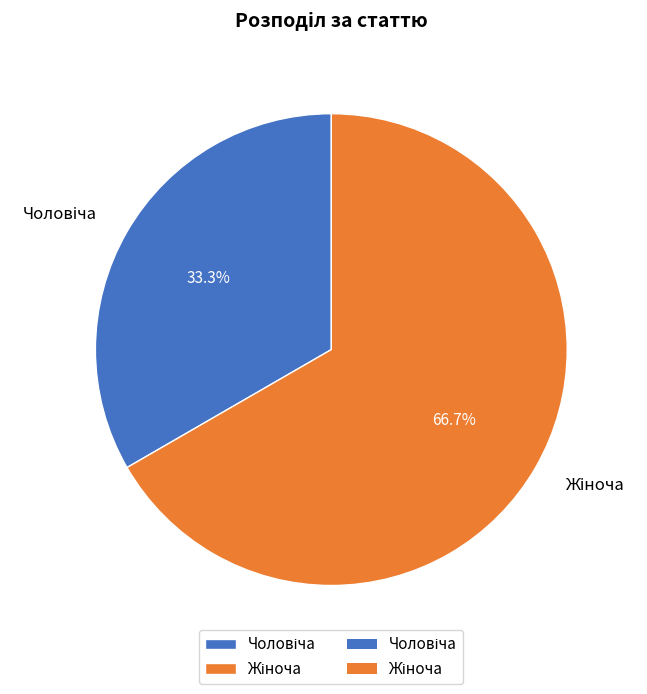

Does any single category account for the majority?

Yes